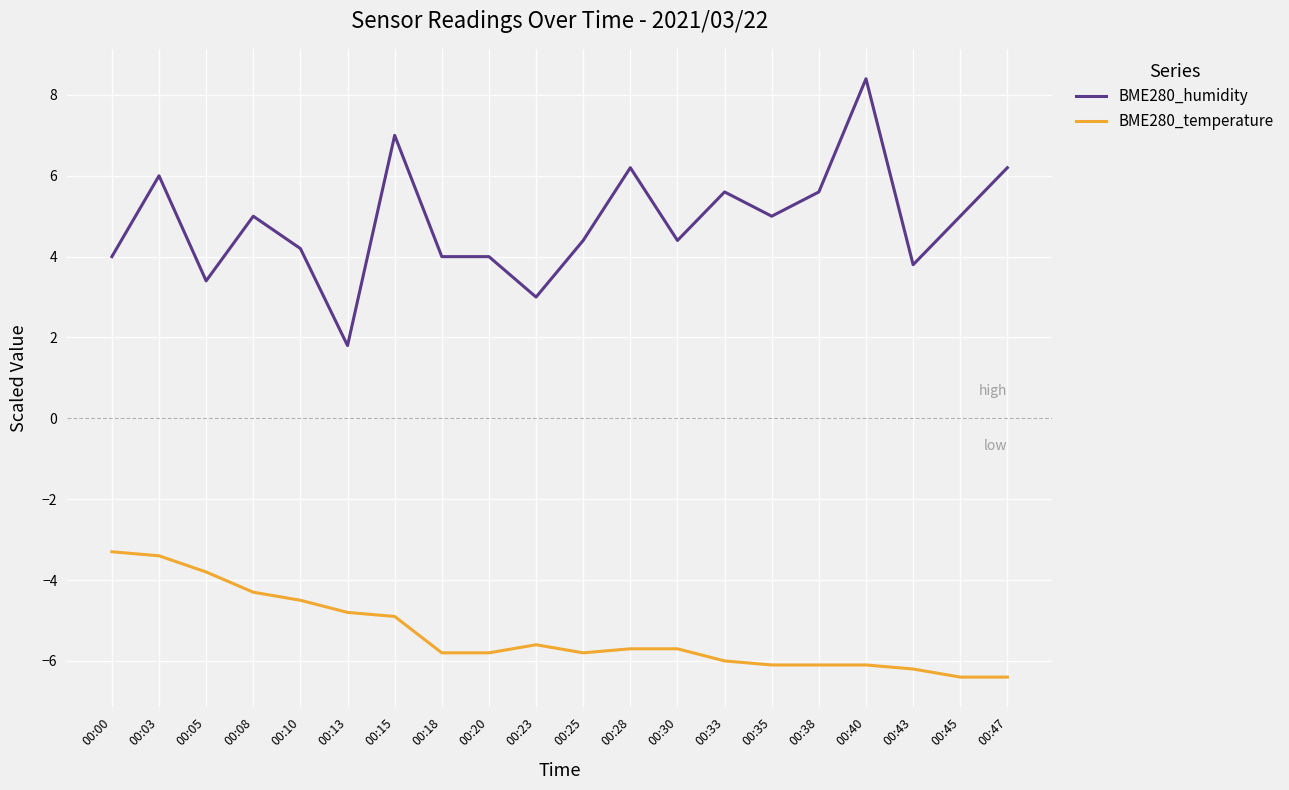

True or false: BME280_humidity and BME280_temperature intersect in this chart.

False